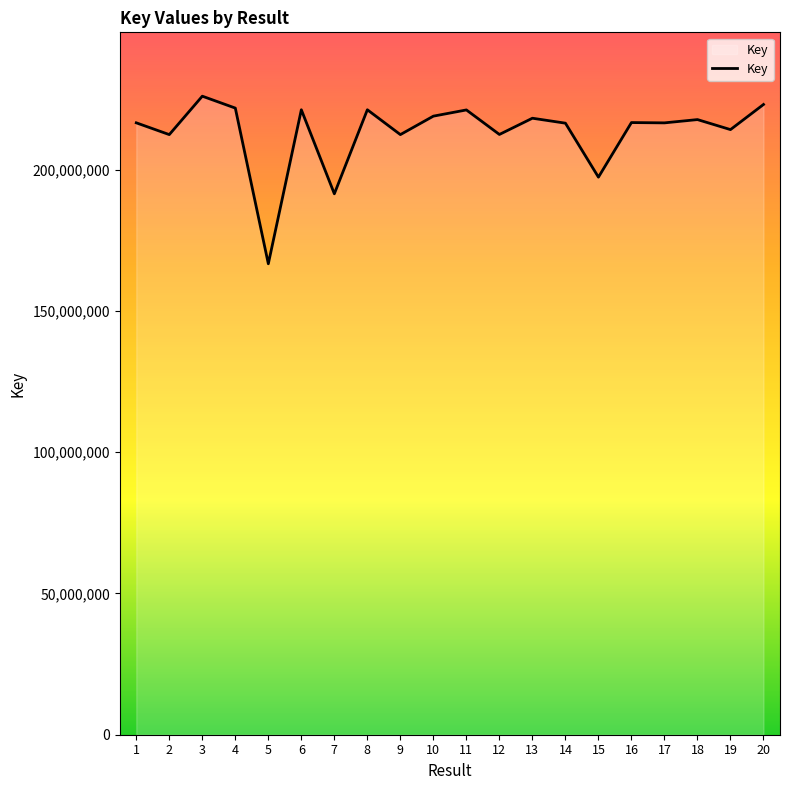

What is the maximum value shown in the chart?

226011987